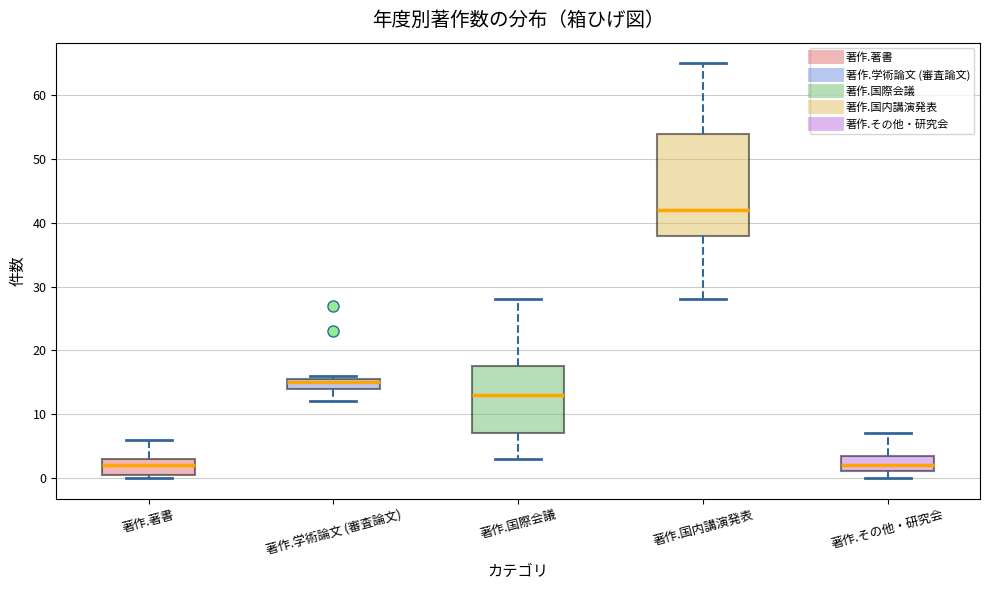

Reading left to right, read every box against the y-axis: the position of its median line, the range the box covers, and the ends of its whiskers. The values are not printed on the chart, so give them approximately, as read against the axis.

著作.著書: median 2, box 1 to 3, whiskers 0 to 6
著作.学術論文 (審査論文): median 15, box 14 to 16, whiskers 12 to 16 (just above the box's upper edge)
著作.国際会議: median 13, box 7 to 18, whiskers 3 to 28
著作.国内講演発表: median 42, box 38 to 54, whiskers 28 to 65
著作.その他・研究会: median 2, box 1 to 4, whiskers 0 to 7